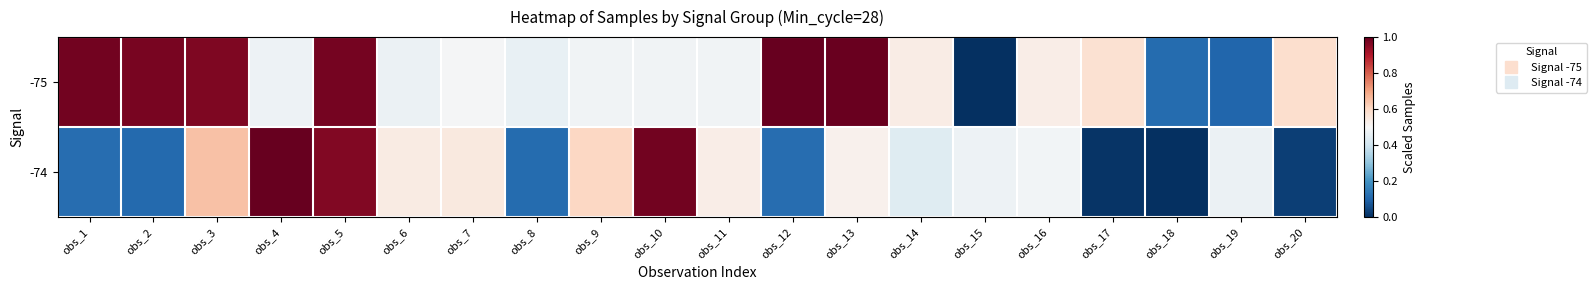

Reading left to right, what are all the values shown in this chart?

-75: obs_1=1.0	obs_2=1.0	obs_3=1.0	obs_4=0.5	obs_5=1.0	obs_6=0.5	obs_7=0.5	obs_8=0.5	obs_9=0.5	obs_10=0.5	obs_11=0.5	obs_12=1.0	obs_13=1.0	obs_14=0.5	obs_15=0.0	obs_16=0.5	obs_17=0.6	obs_18=0.1	obs_19=0.1	obs_20=0.6
-74: obs_1=0.1	obs_2=0.1	obs_3=0.6	obs_4=1.0	obs_5=1.0	obs_6=0.5	obs_7=0.5	obs_8=0.1	obs_9=0.6	obs_10=1.0	obs_11=0.5	obs_12=0.1	obs_13=0.5	obs_14=0.4	obs_15=0.5	obs_16=0.5	obs_17=0.0	obs_18=0.0	obs_19=0.5	obs_20=0.0